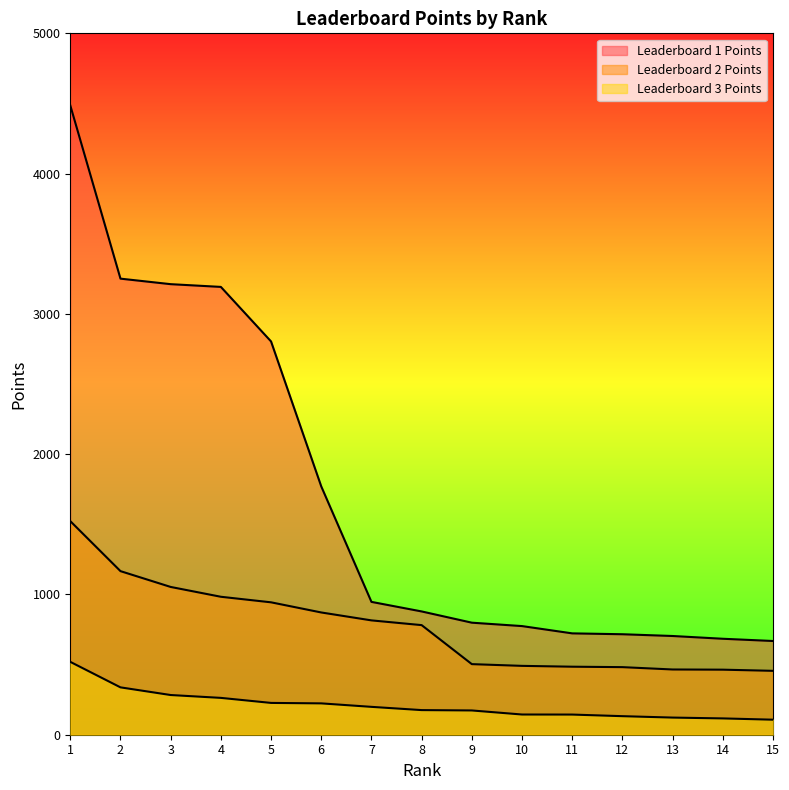

List the series in order of their overall mean, highest first.

Leaderboard 1 Points, Leaderboard 2 Points, Leaderboard 3 Points